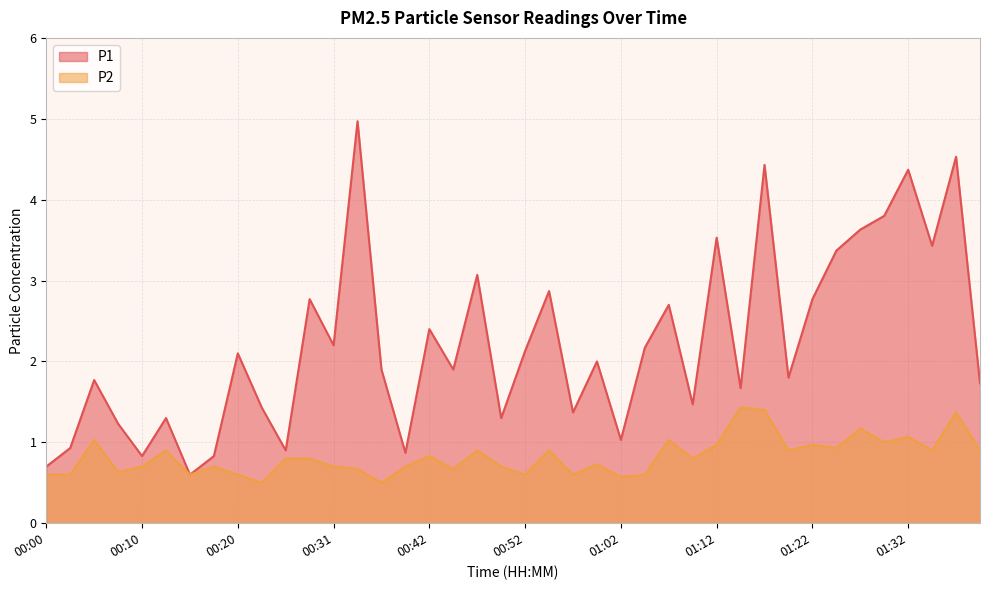

Reading right to left, list all the values displayed in this chart.

P1: 01:39=1.7	01:37=4.5	01:34=3.4	01:32=4.4	01:29=3.8	01:27=3.6	01:25=3.4	01:22=2.8	01:20=1.8	01:17=4.4	01:15=1.7	01:12=3.5	01:09=1.5	01:07=2.7	01:04=2.2	01:02=1.0	00:59=2.0	00:57=1.4	00:54=2.9	00:52=2.1	00:50=1.3	00:47=3.1	00:45=1.9	00:42=2.4	00:39=0.9	00:37=1.9	00:34=5.0	00:31=2.2	00:28=2.8	00:26=0.9	00:23=1.4	00:20=2.1	00:18=0.8	00:15=0.6	00:12=1.3	00:10=0.8	00:07=1.2	00:05=1.8	00:02=0.9	00:00=0.7
P2: 01:39=0.9	01:37=1.4	01:34=0.9	01:32=1.1	01:29=1.0	01:27=1.2	01:25=0.9	01:22=1.0	01:20=0.9	01:17=1.4	01:15=1.4	01:12=1.0	01:09=0.8	01:07=1.0	01:04=0.6	01:02=0.6	00:59=0.7	00:57=0.6	00:54=0.9	00:52=0.6	00:50=0.7	00:47=0.9	00:45=0.7	00:42=0.8	00:39=0.7	00:37=0.5	00:34=0.7	00:31=0.7	00:28=0.8	00:26=0.8	00:23=0.5	00:20=0.6	00:18=0.7	00:15=0.6	00:12=0.9	00:10=0.7	00:07=0.6	00:05=1.0	00:02=0.6	00:00=0.6